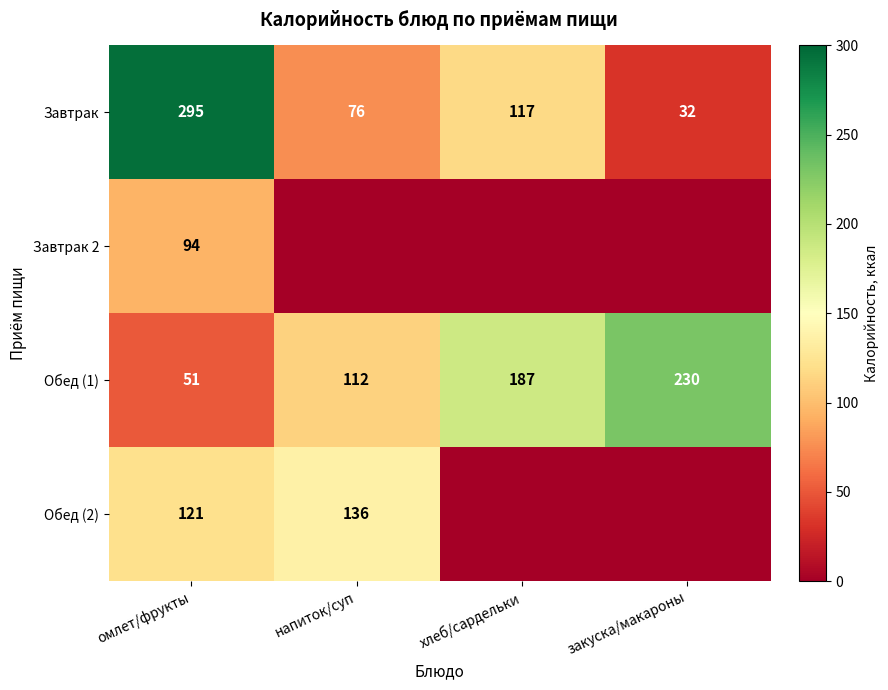

Is the value of Завтрак at напиток/суп greater than the value of Обед (2) at напиток/суп?

No